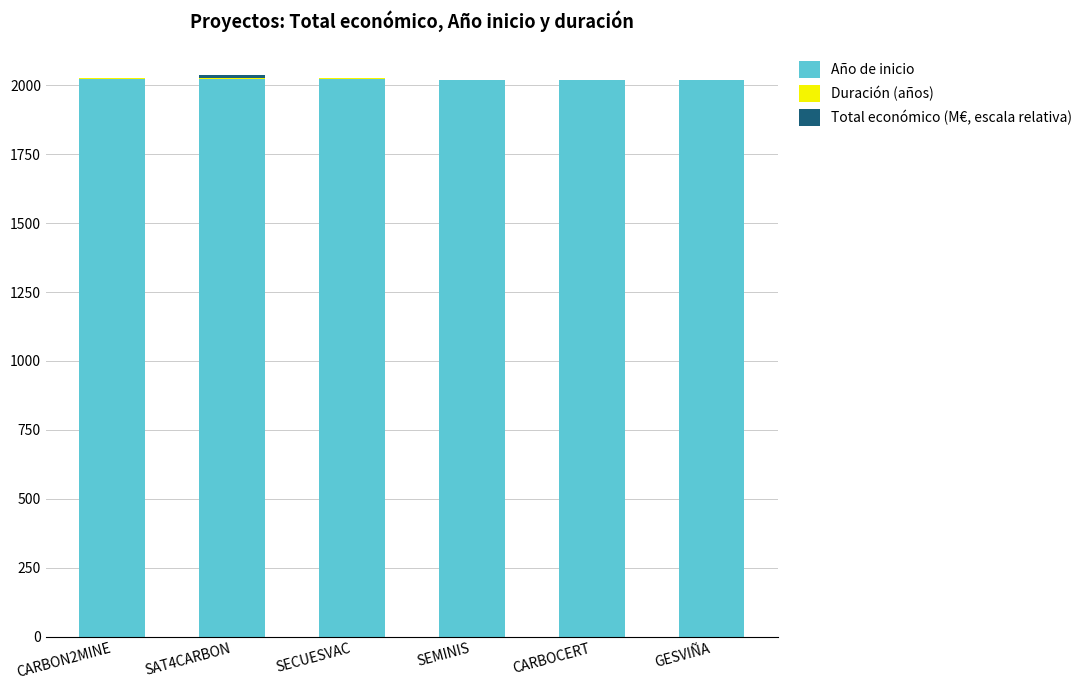

What is the total value across all series at GESVIÑA?

2018.0